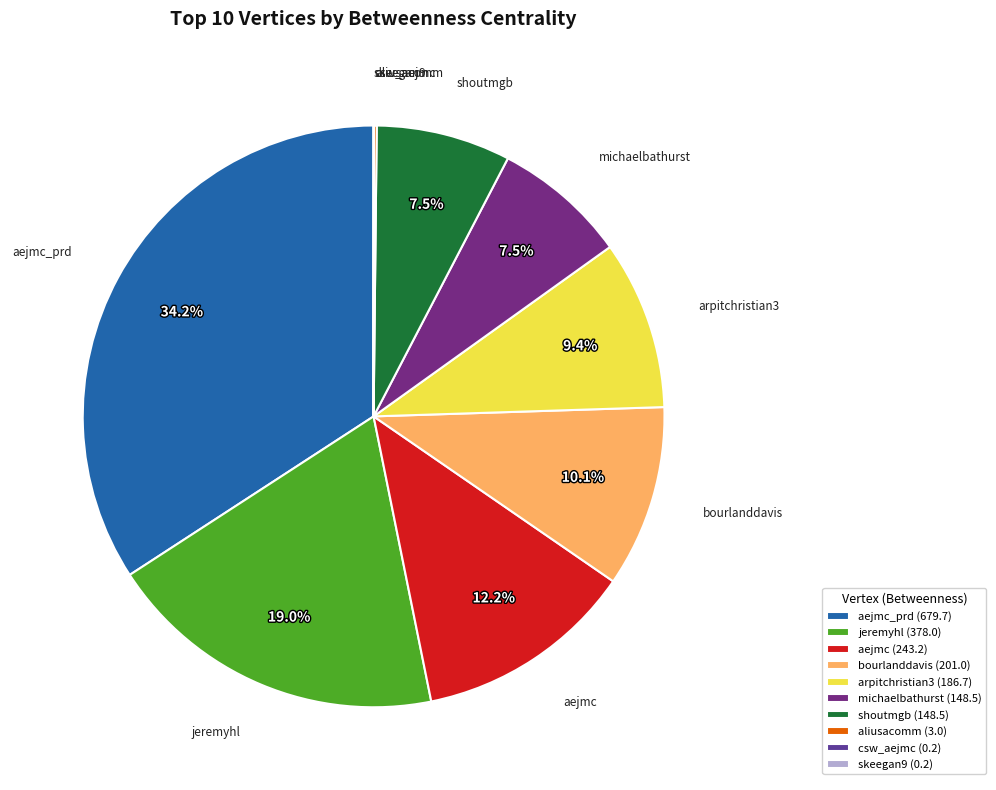

Is there any slice that represents more than half of the pie?

No